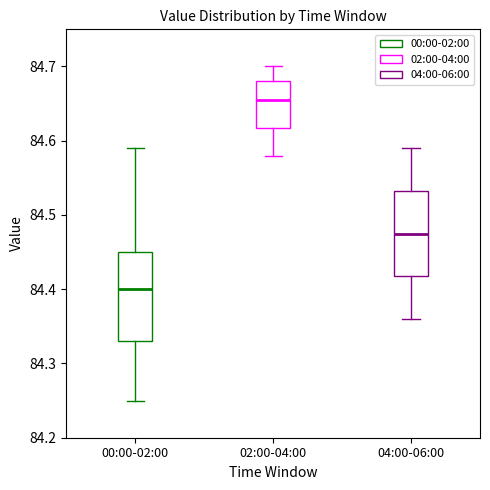

Reading left to right, transcribe this box plot: for each box, give where its median line is, the range the box spans, and where its two whiskers end, as read against the y-axis. The values are not printed on the chart, so give them approximately, as read against the axis.

00:00-02:00: median 84.40, box 84.33 to 84.45, whiskers 84.25 to 84.59
02:00-04:00: median 84.66, box 84.62 to 84.68, whiskers 84.58 to 84.70
04:00-06:00: median 84.48, box 84.42 to 84.53, whiskers 84.36 to 84.59